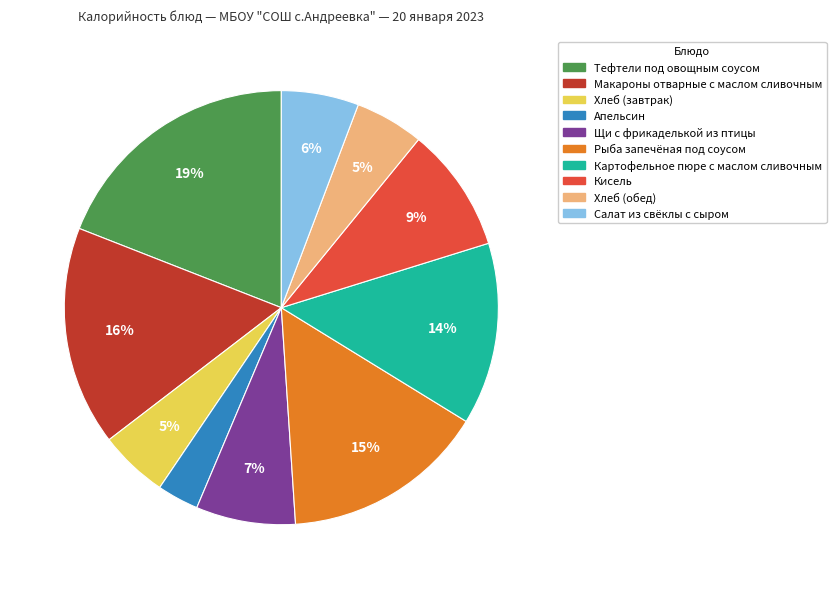

What is the largest slice in the pie chart?

Тефтели под овощным соусом